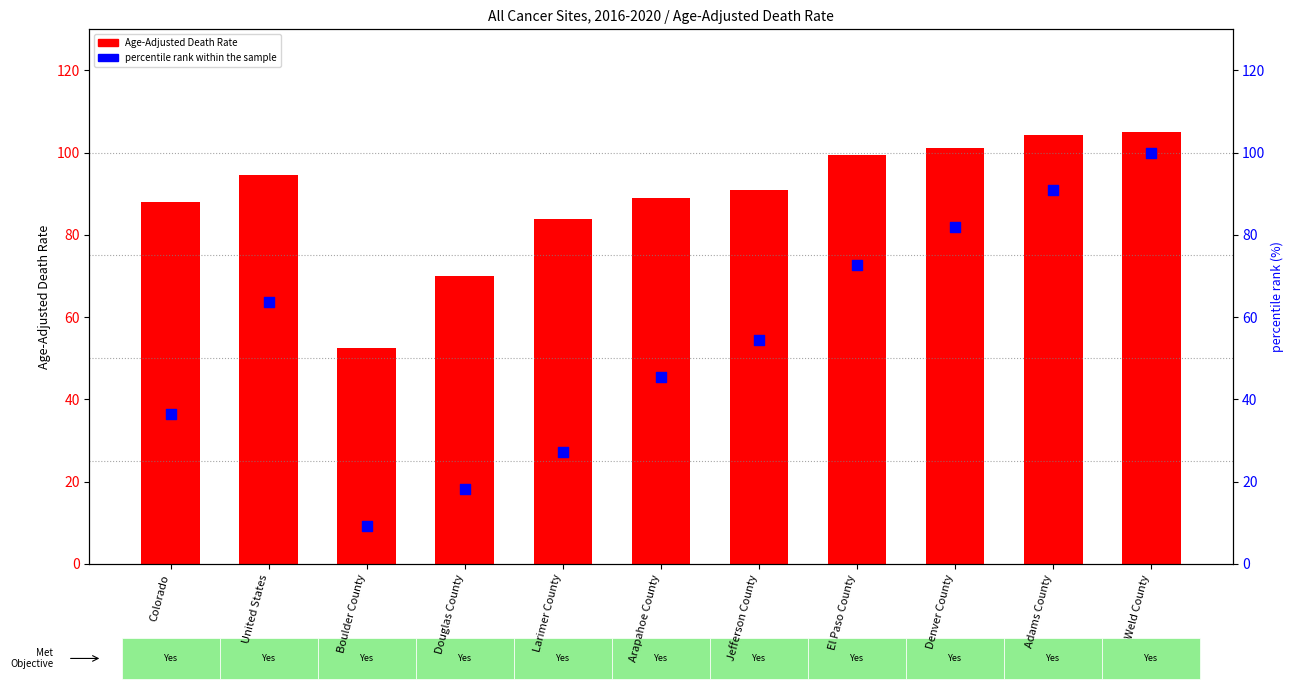

At how many categories does at least one series exceed 79?

9